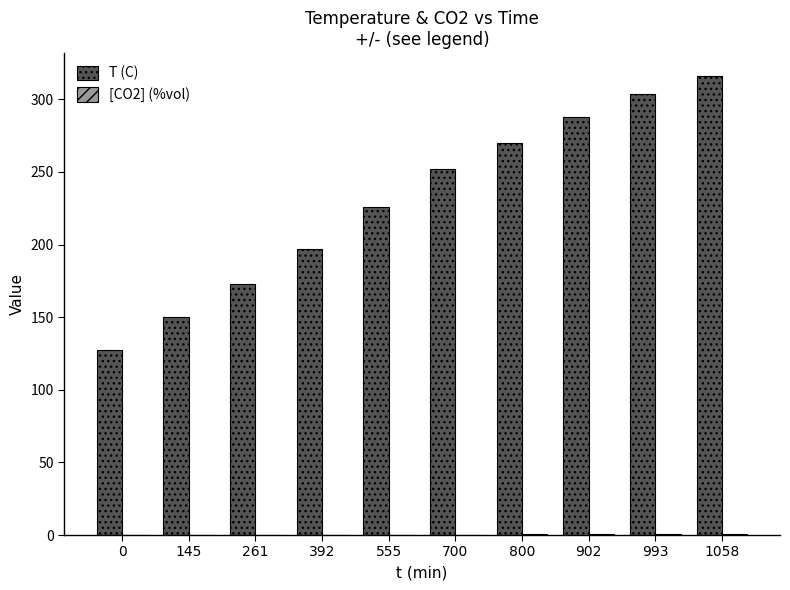

The value of T (C) at 145 is 47.8. True or false?

False